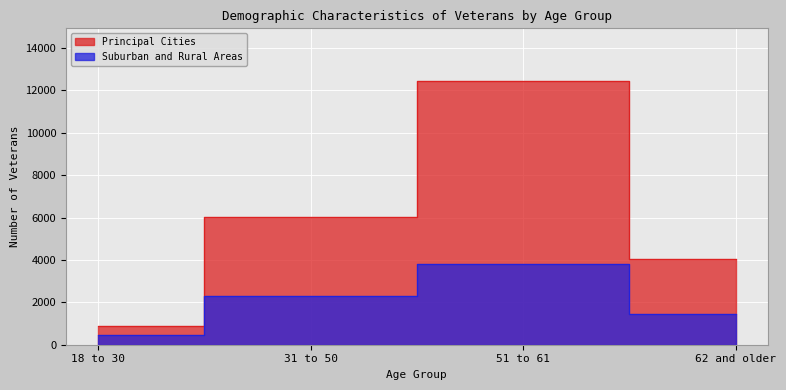

Reading left to right, extract all data points from this chart.

Principal Cities: 877	6009	12437	4057
Suburban and Rural Areas: 446	2284	3819	1457